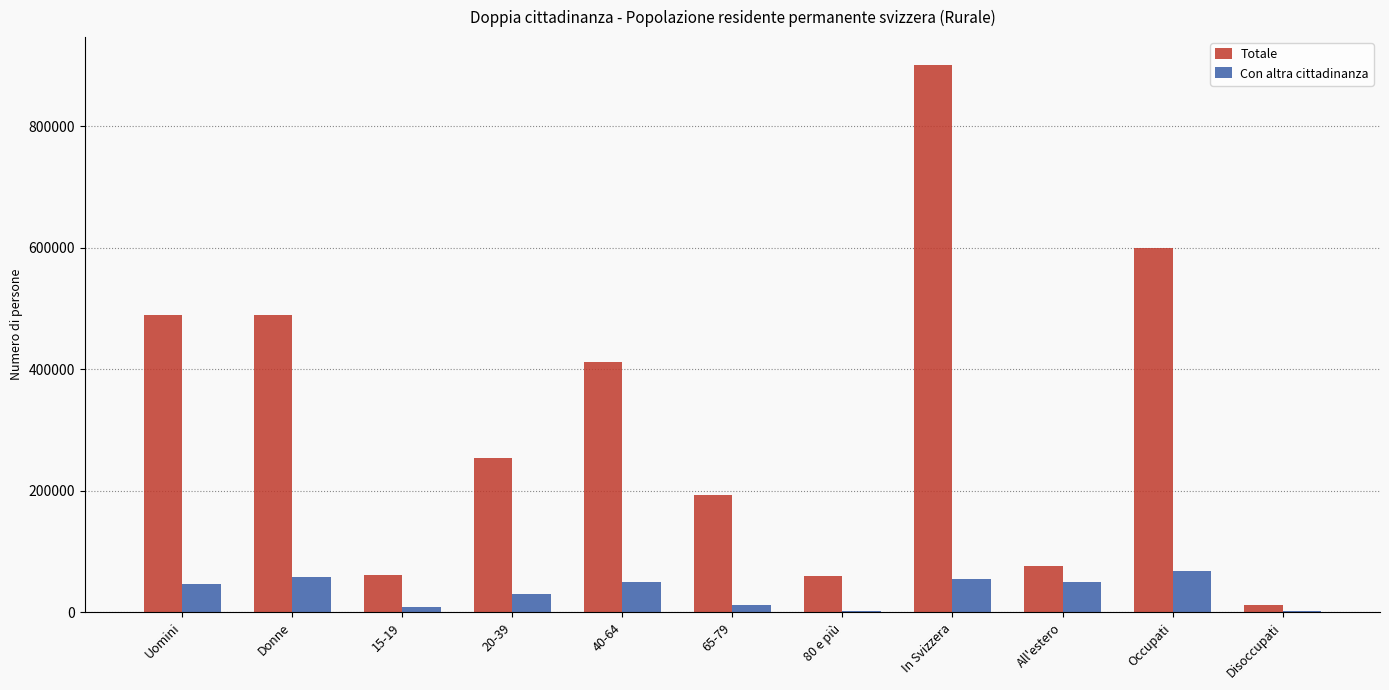

What is the total value across all series at Uomini?

536487.7